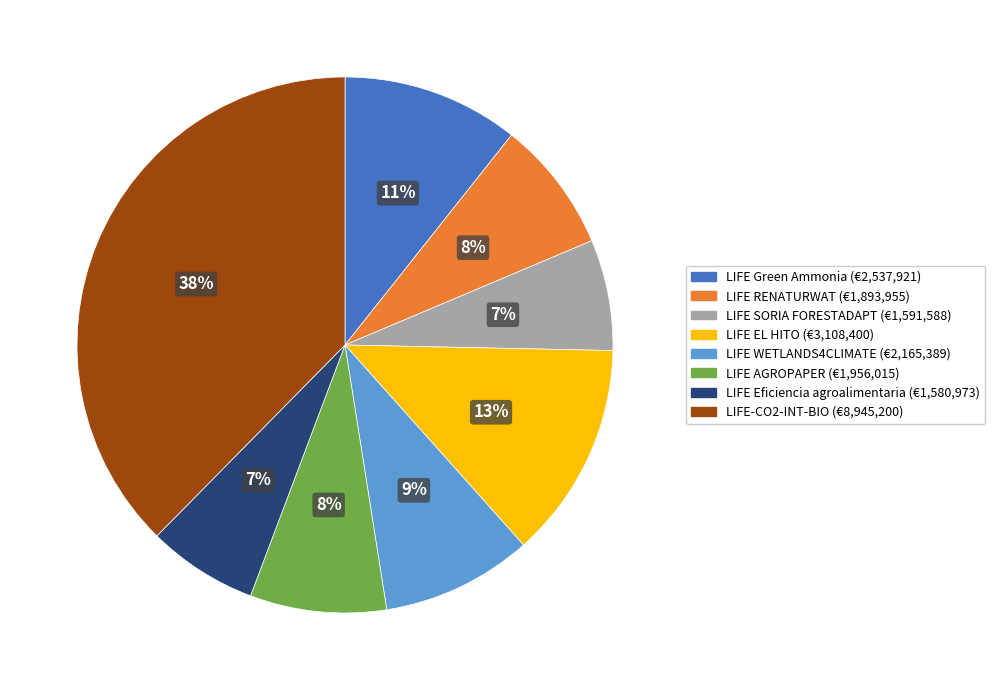

Is there any slice that represents more than half of the pie?

No